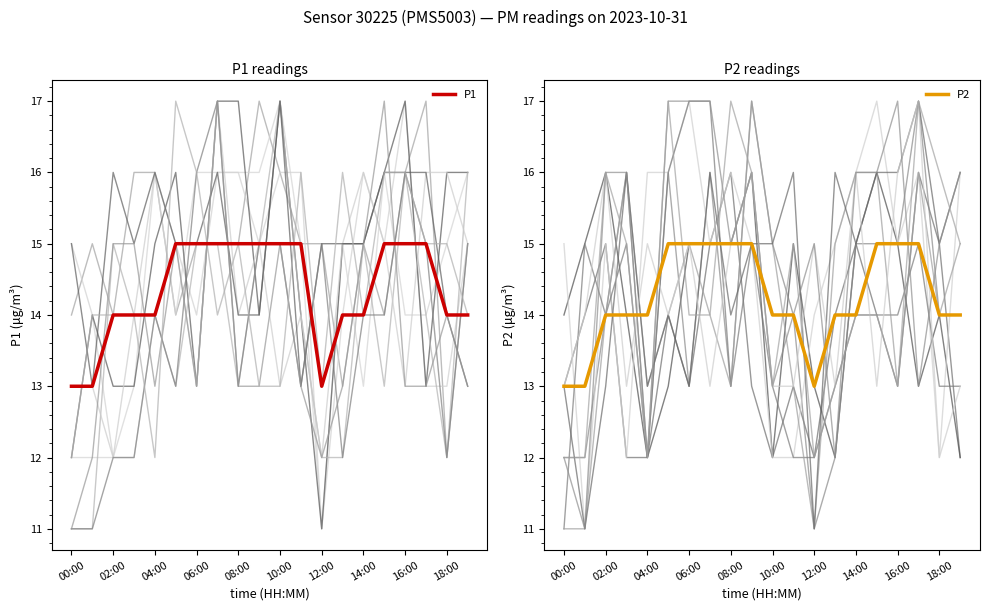

Rank the series by their maximum value, from highest to lowest.

P1, P2